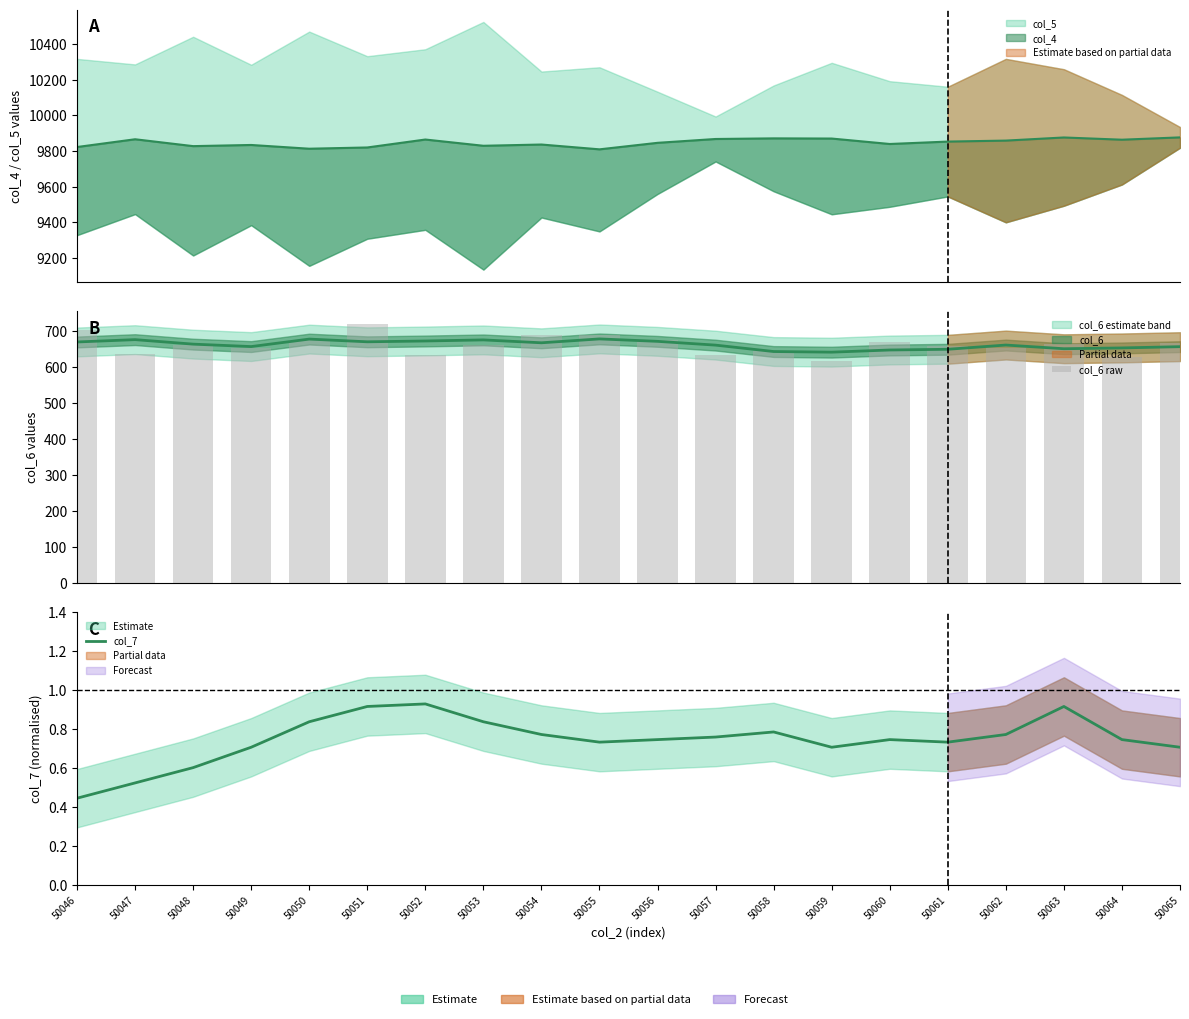

At which category is the sum across all series the highest?

50051